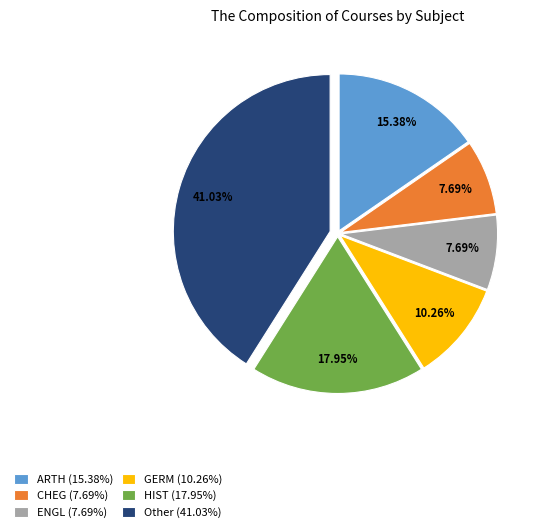

Between ARTH (15.38%) and Other (41.03%), which is larger?

Other (41.03%)